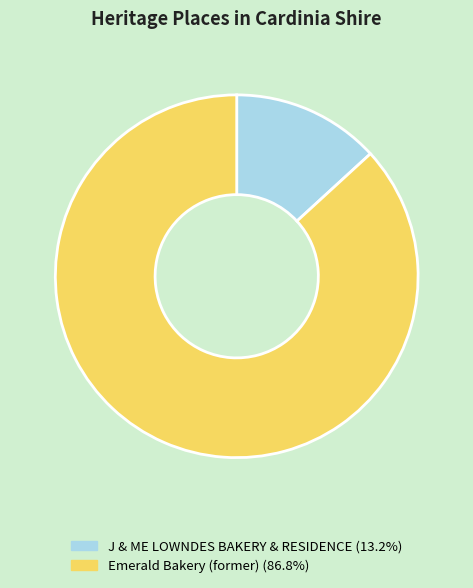

Does Emerald Bakery (former) account for over 50% of the chart?

Yes